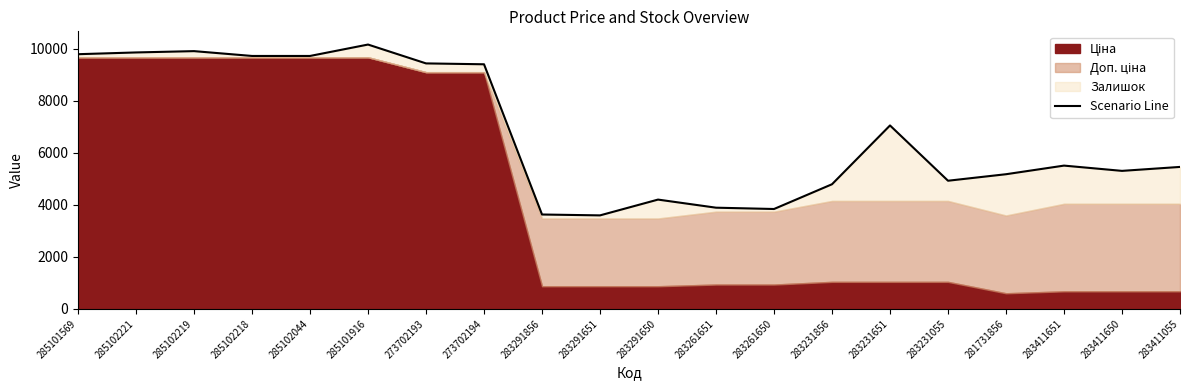

Reading left to right, list all the values displayed in this chart.

9782.7	9850.1	9900.7	9715.2	9715.2	10153.5	9429.1	9395.4	3623.8	3590.1	4197.0	3885.9	3835.3	4786.5	7045.3	4921.3	5171.3	5502.5	5300.2	5451.9